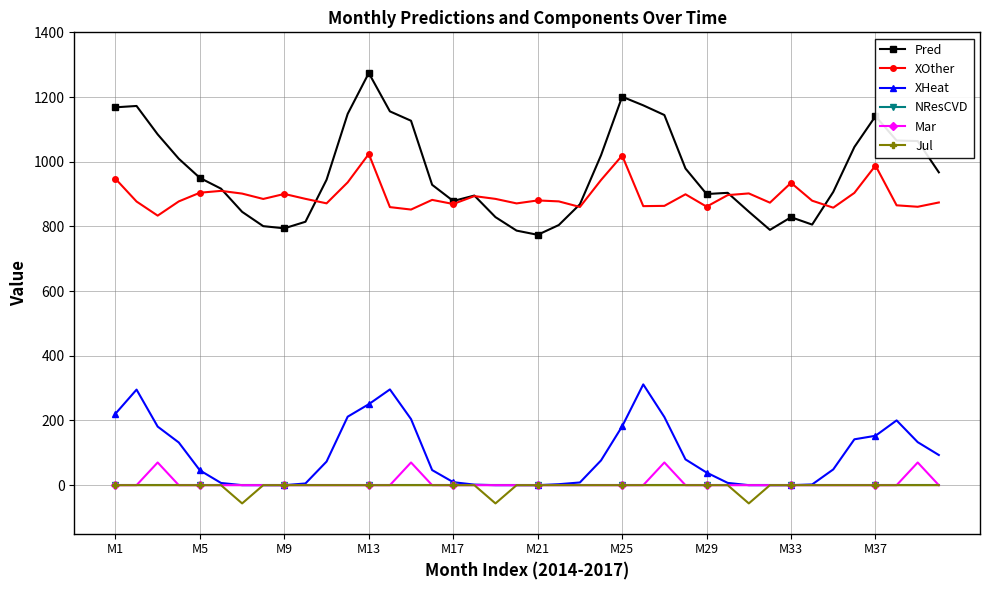

Which series has the largest total across all categories?

Pred